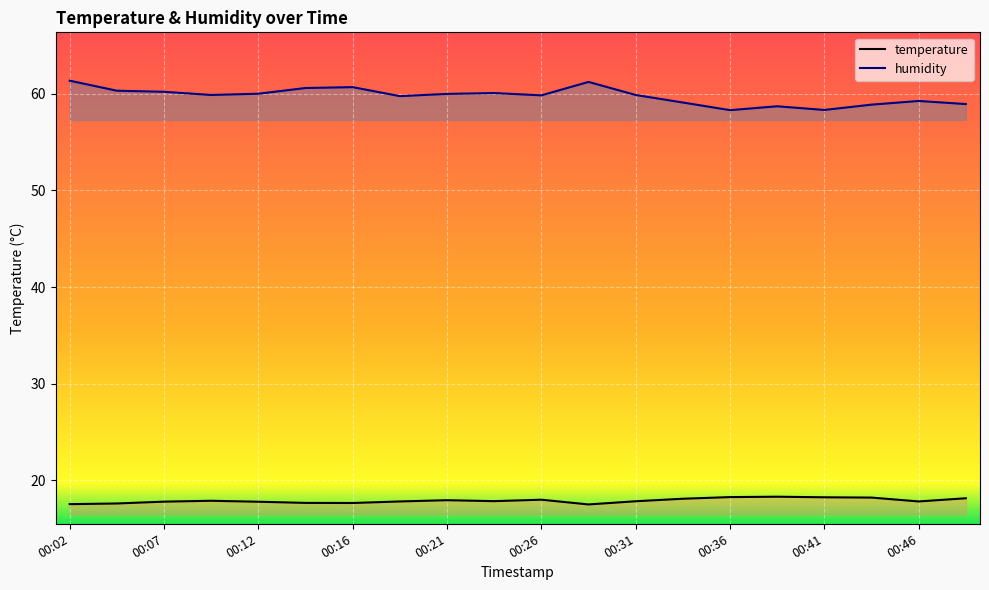

What is the value of the temperature point at the 19th from the left?

17.8